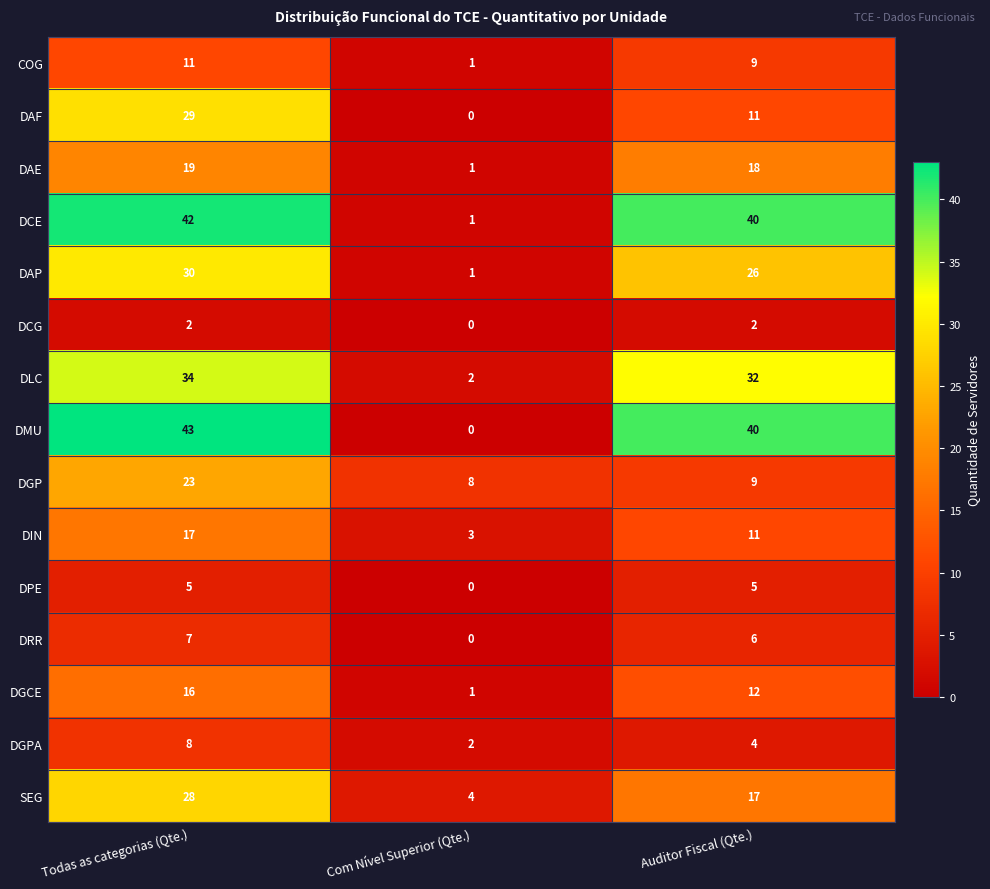

Which label corresponds to the smallest value in the chart?

Com Nível Superior (Qte.)